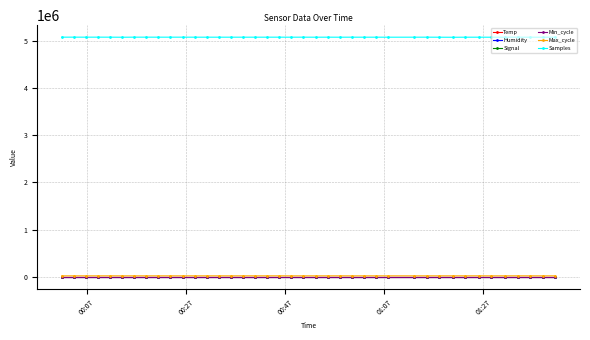

Which series has the largest range (max minus min)?

Samples